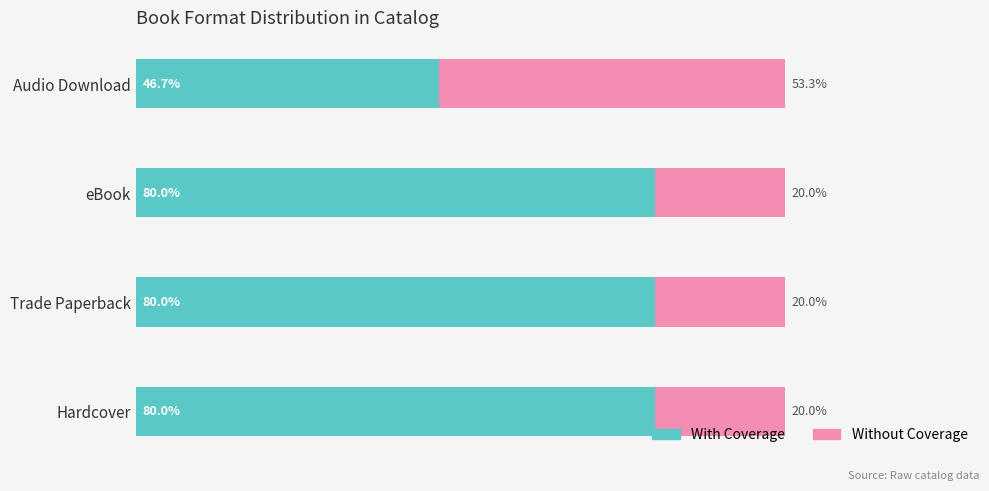

At which label is With Coverage closest to 63?

Audio Download